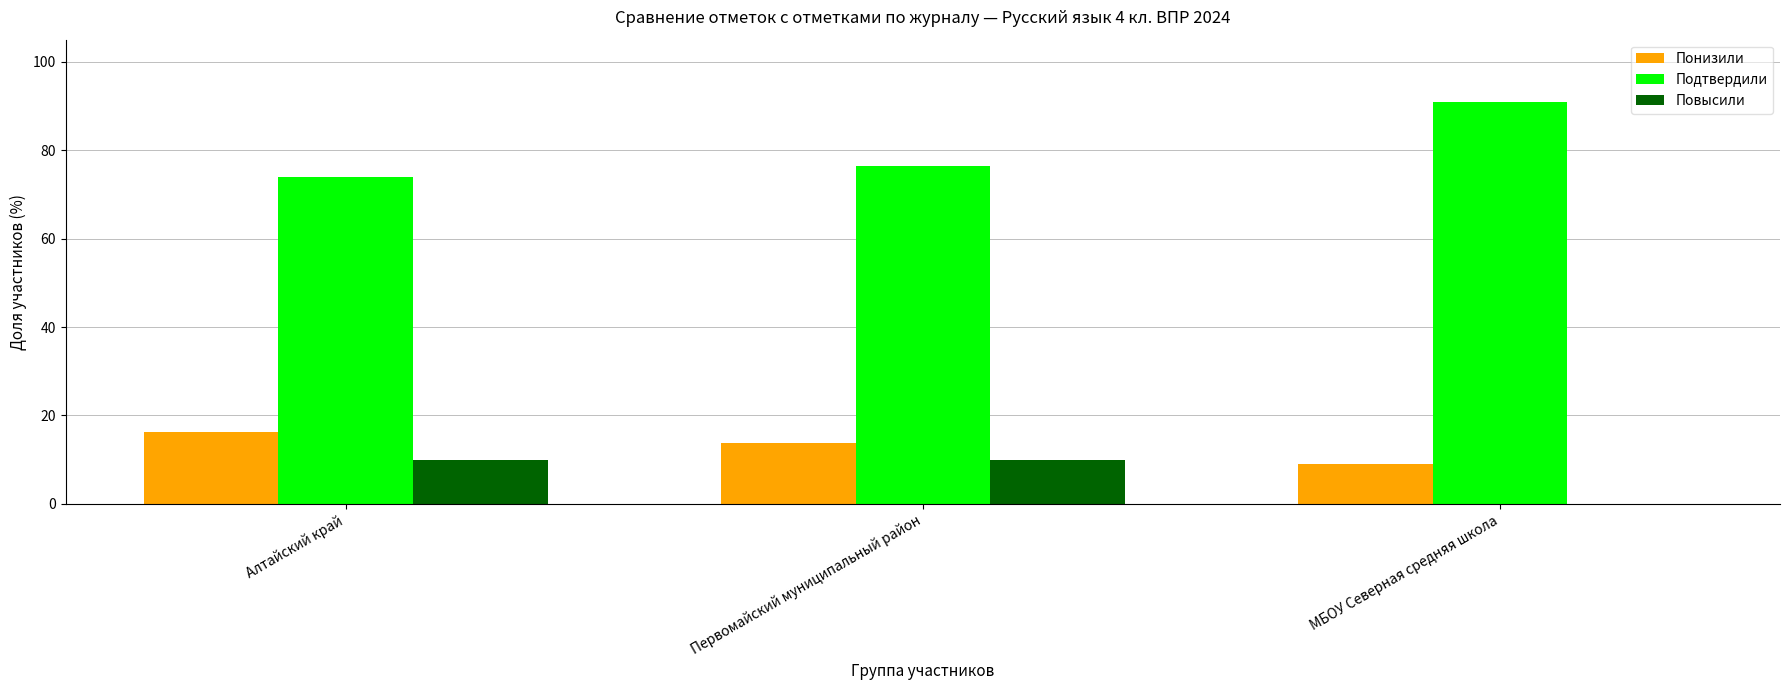

Which series has the largest total across all categories?

Подтвердили